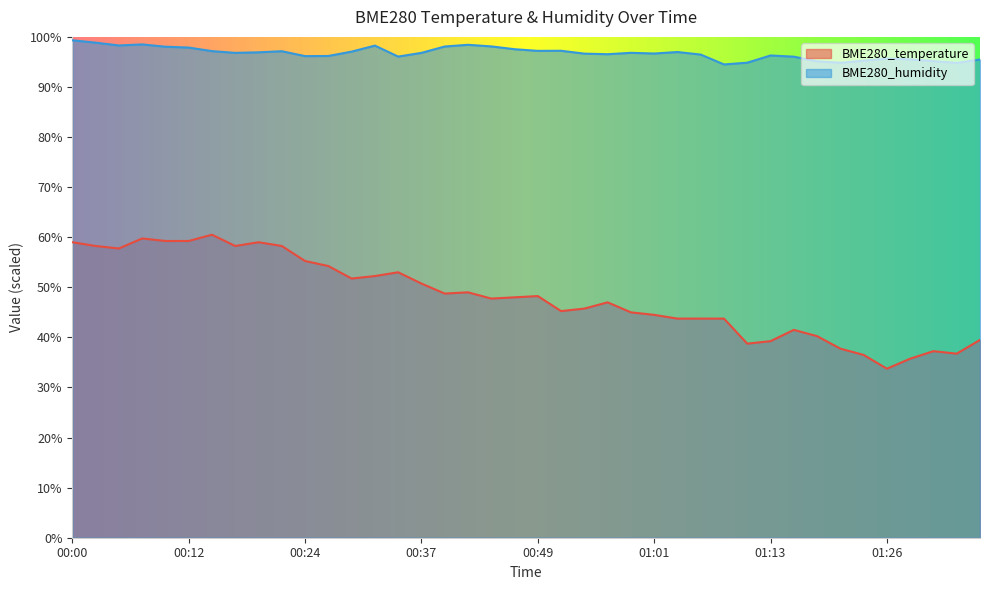

What is the label of the 26th point from the left?

01:01